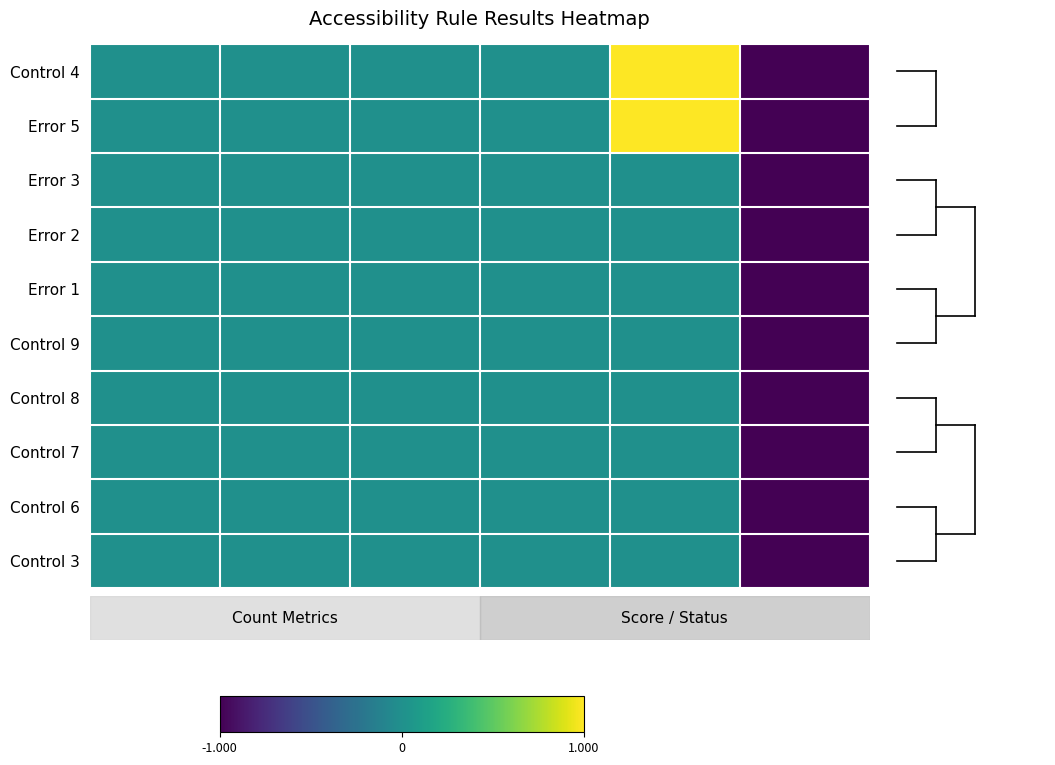

At which category is the sum across all series the highest?

4